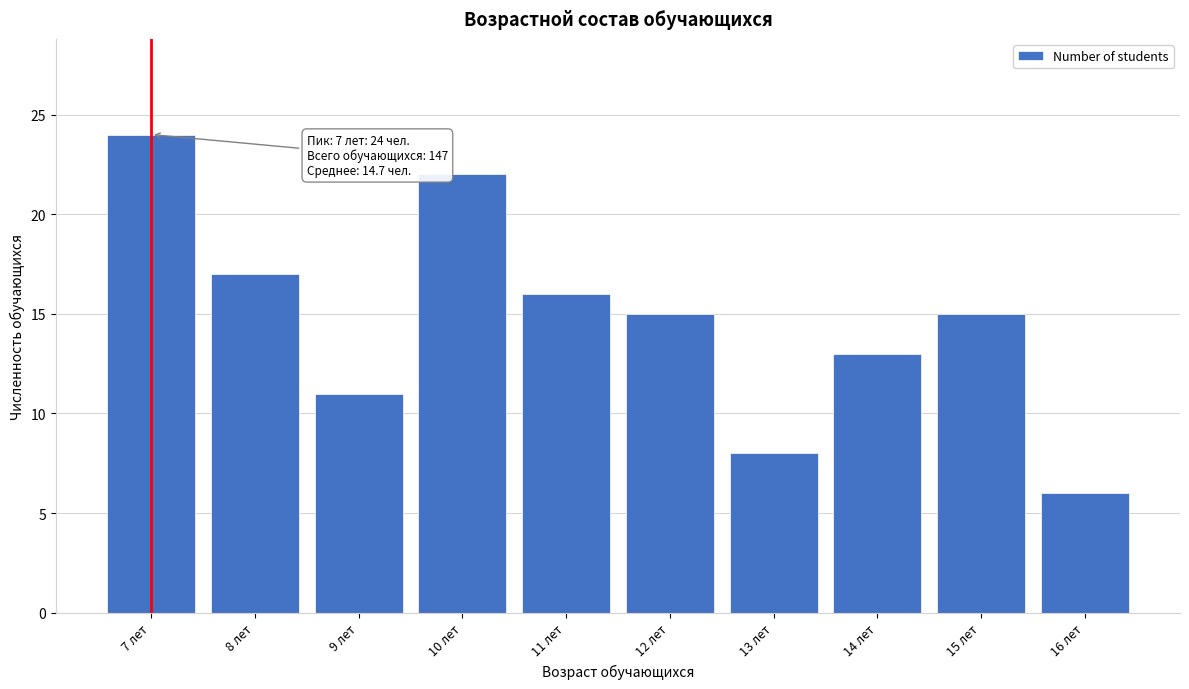

Reading left to right, what are all the values shown in this chart?

7 лет=24	8 лет=17	9 лет=11	10 лет=22	11 лет=16	12 лет=15	13 лет=8	14 лет=13	15 лет=15	16 лет=6